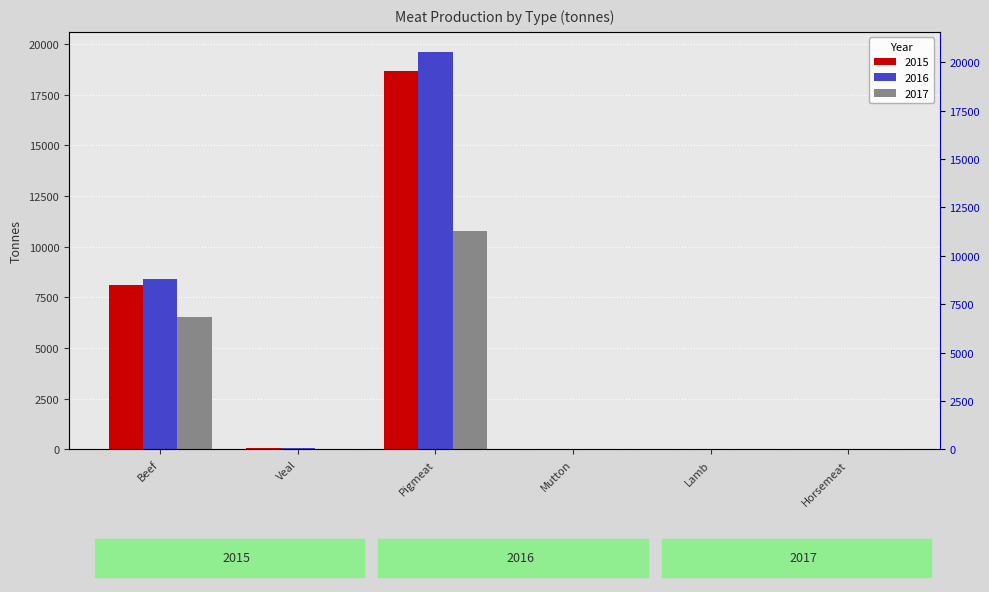

What is the label of the 4th bar from the left?

Mutton